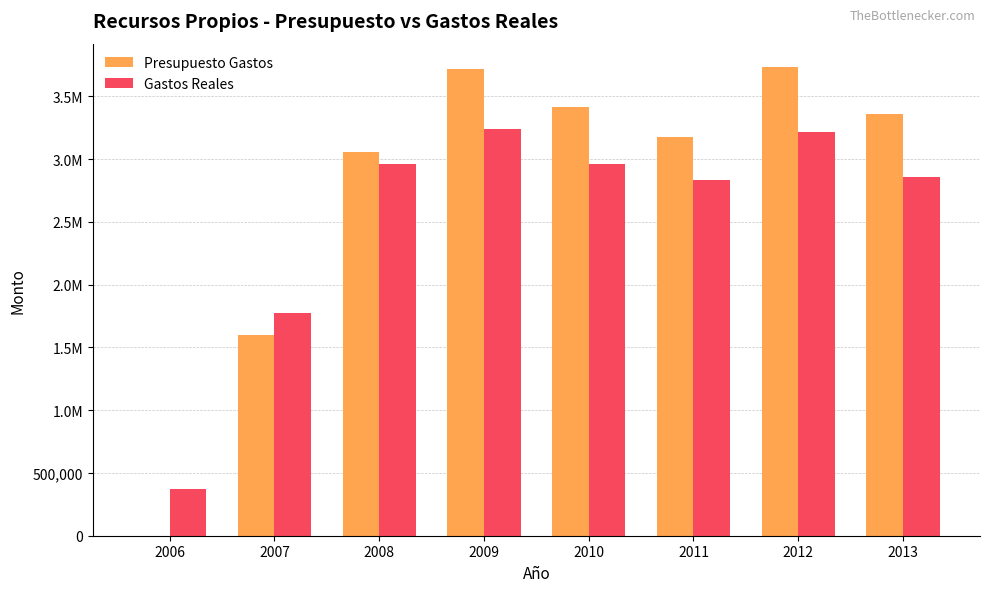

Rank the series by their average value, from highest to lowest.

Presupuesto Gastos, Gastos Reales